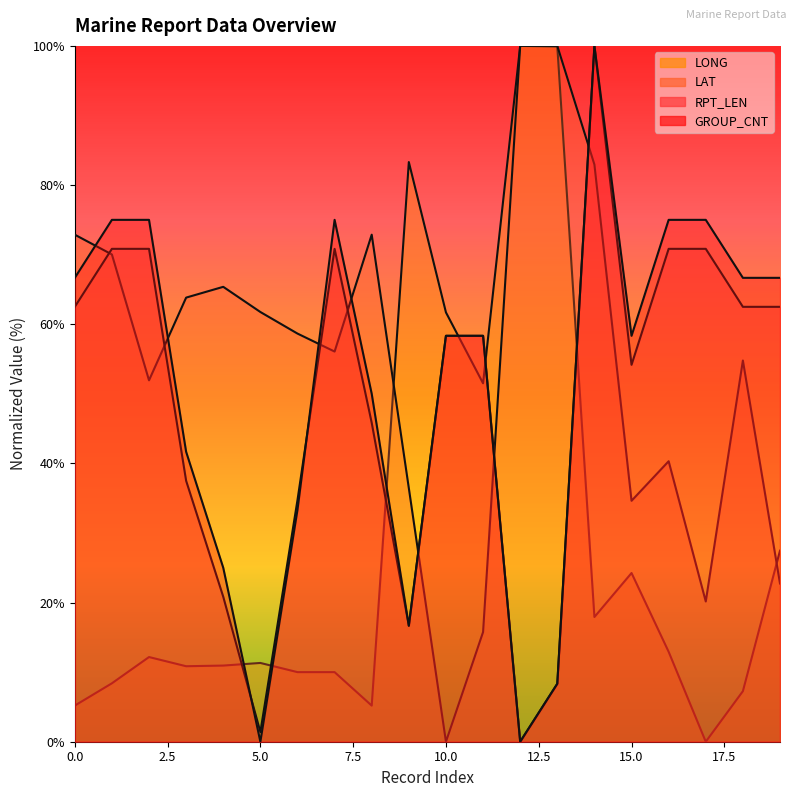

True or false: RPT_LEN has more than 2 points higher than both neighbors.

False